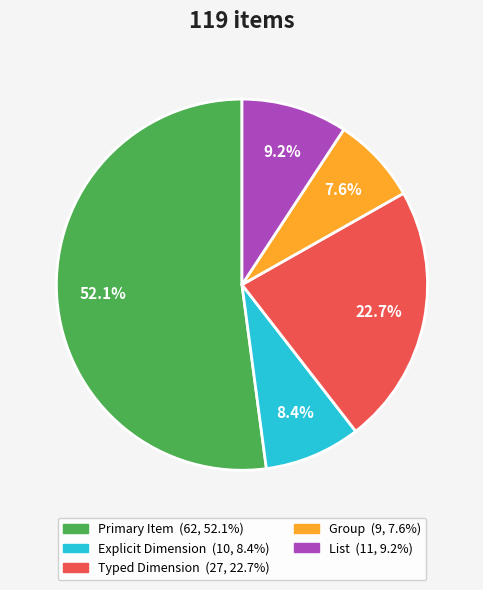

Which has a higher value, Explicit Dimension or List?

List